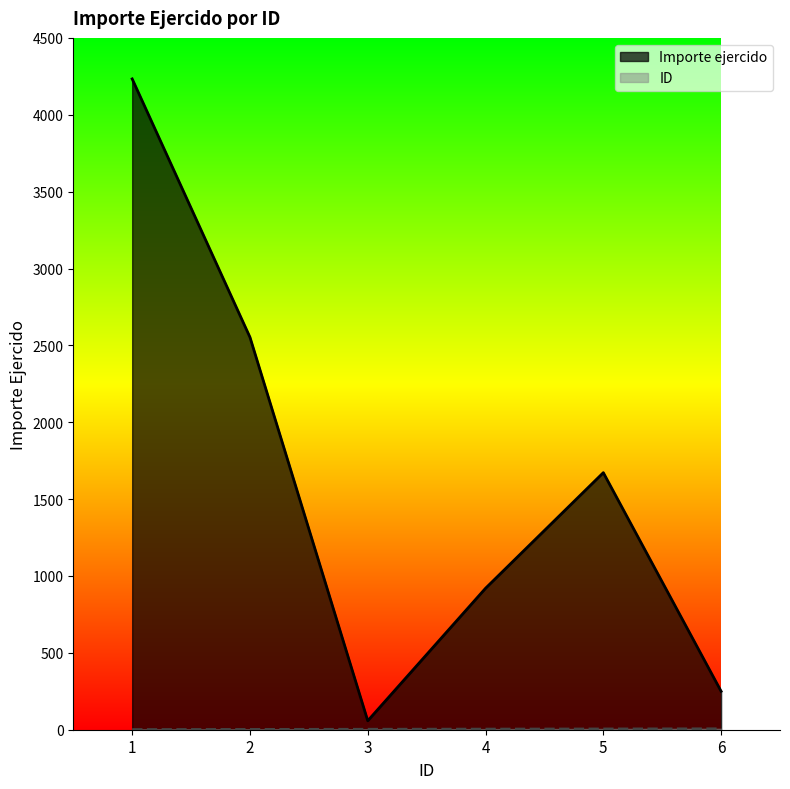

List the series in order of their overall mean, lowest first.

ID, Importe ejercido